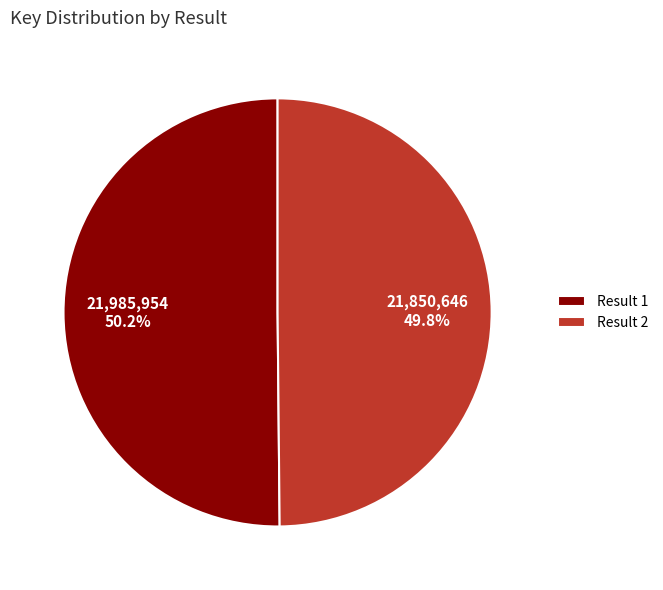

How much of the chart is everything except Result 1?

49.8%